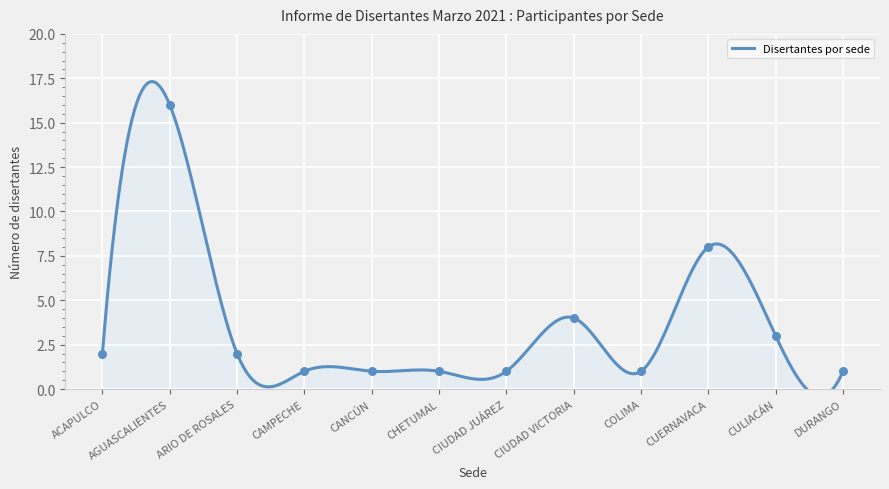

Which has a higher value, CANCÚN or CAMPECHE?

CANCÚN